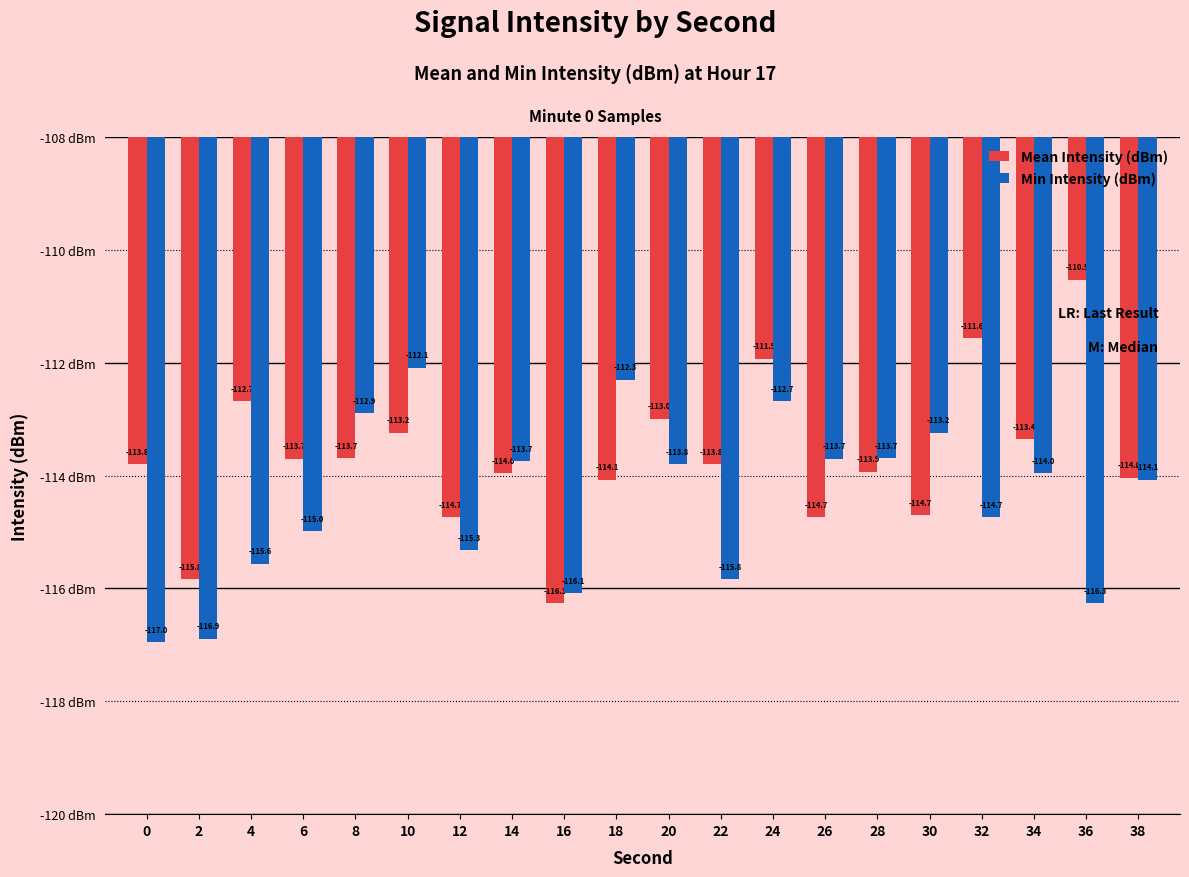

Does the chart contain stacked bars?

No